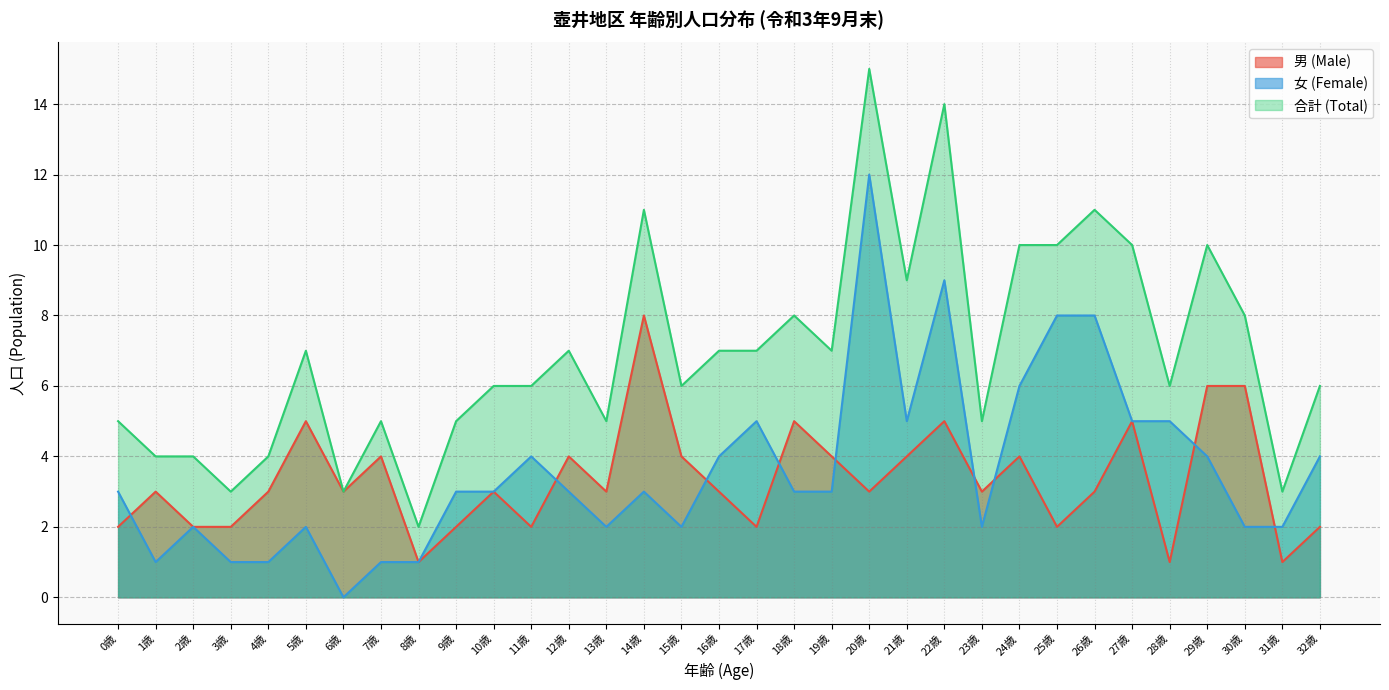

What is the label of the 6th point from the right?

27歳